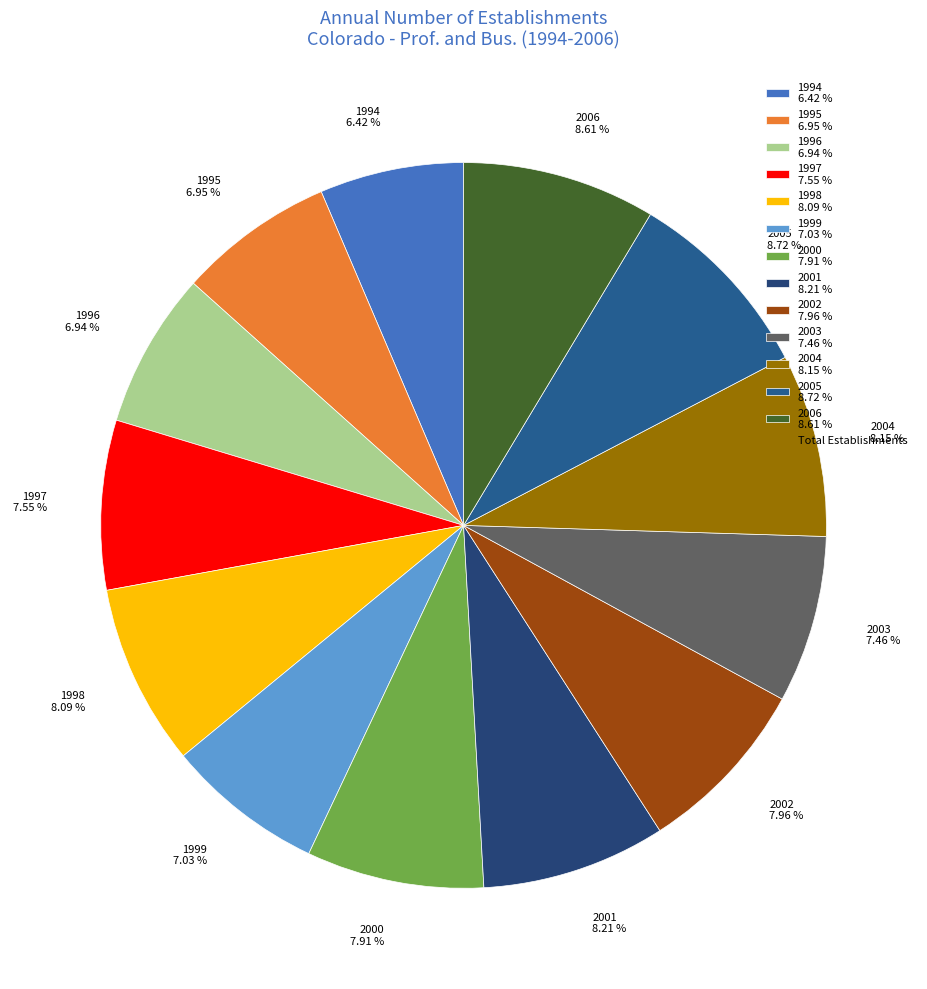

What percentage is the 1999 slice, to the nearest percent?

7%